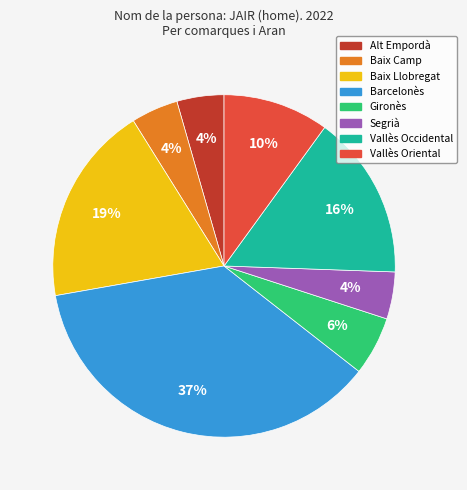

The Segrià slice represents 4% of the pie. True or false?

True